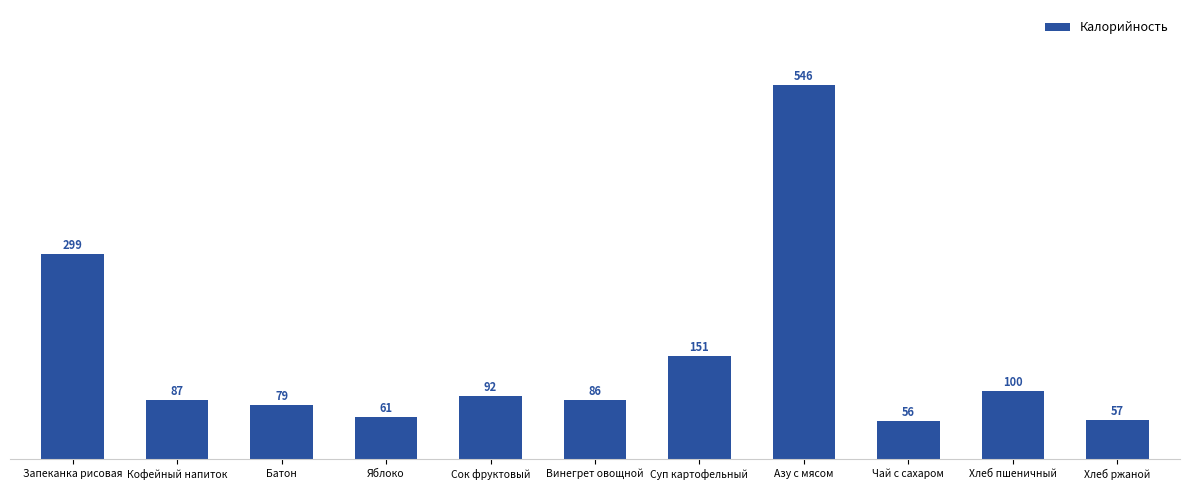

True or false: the data shows 90.8 at Чай с сахаром.

False